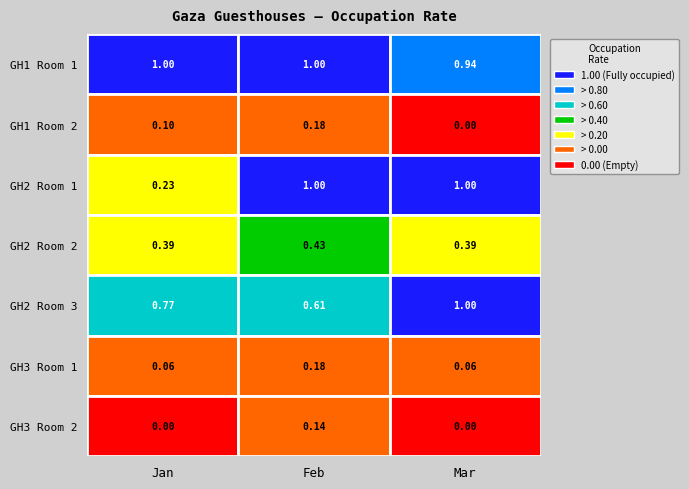

Rank the series by their maximum value, from highest to lowest.

GH1 Room 1, GH2 Room 1, GH2 Room 3, GH2 Room 2, GH1 Room 2, GH3 Room 1, GH3 Room 2